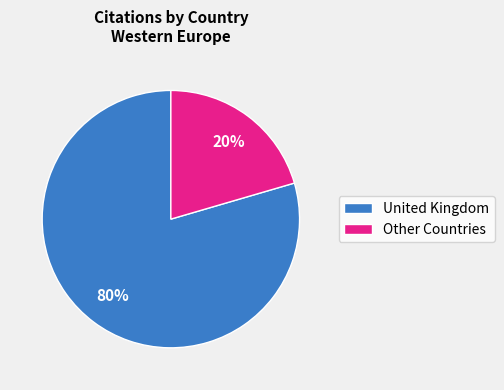

How many segments does this pie chart have?

2